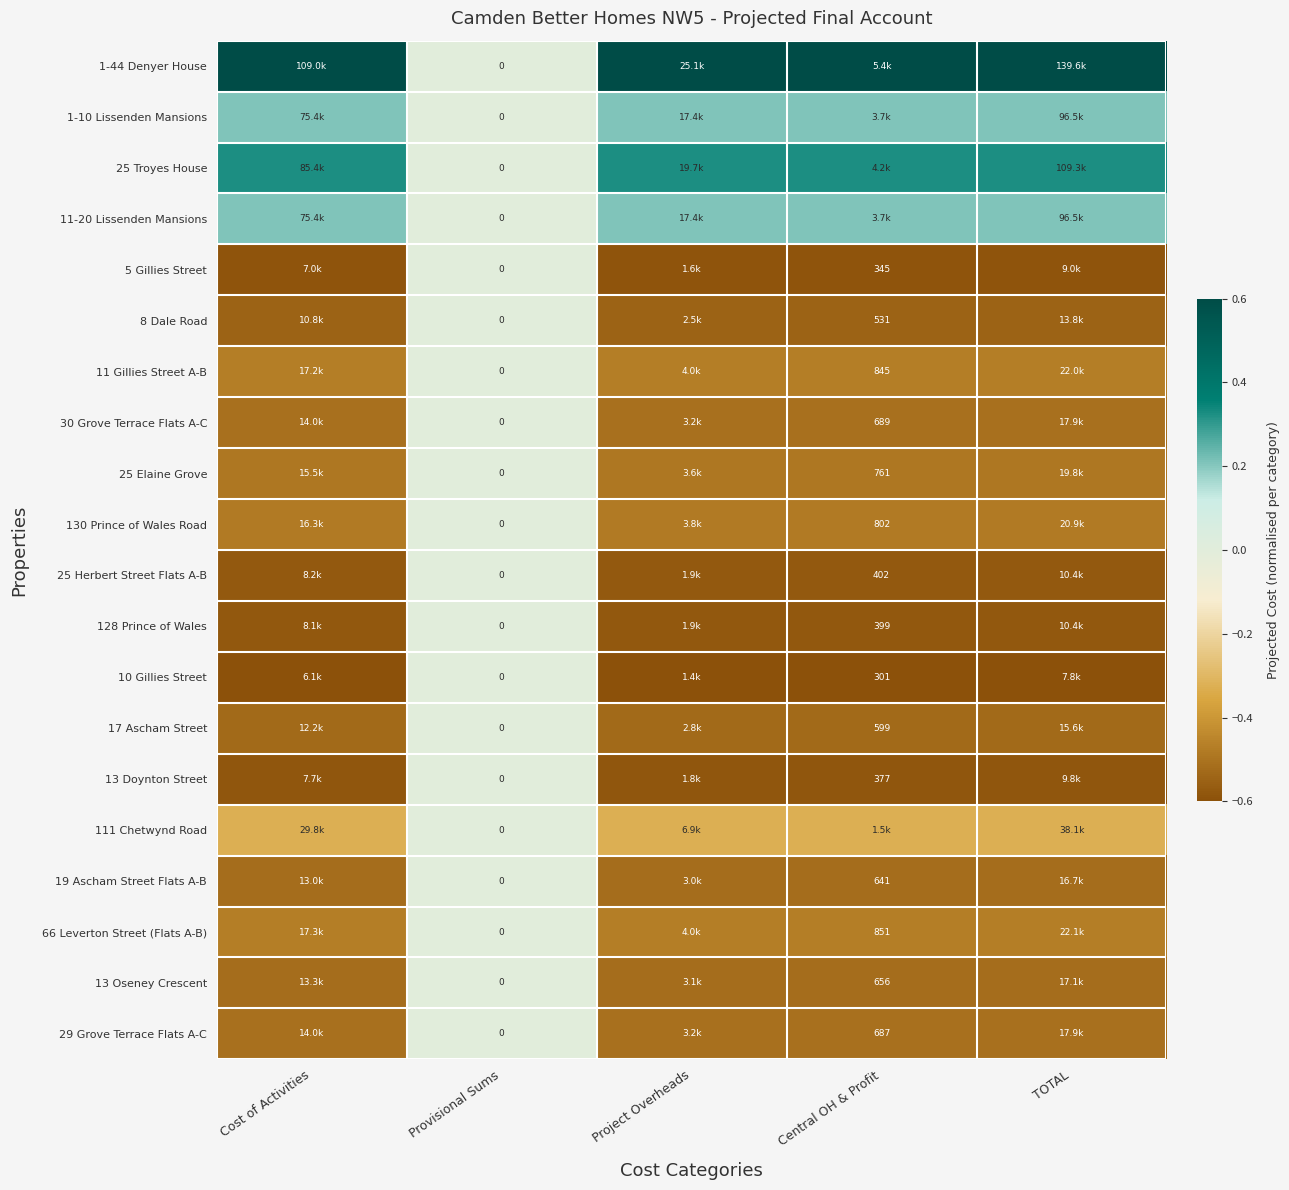

What is the total value across all series at Central OH & Profit?

-6.9